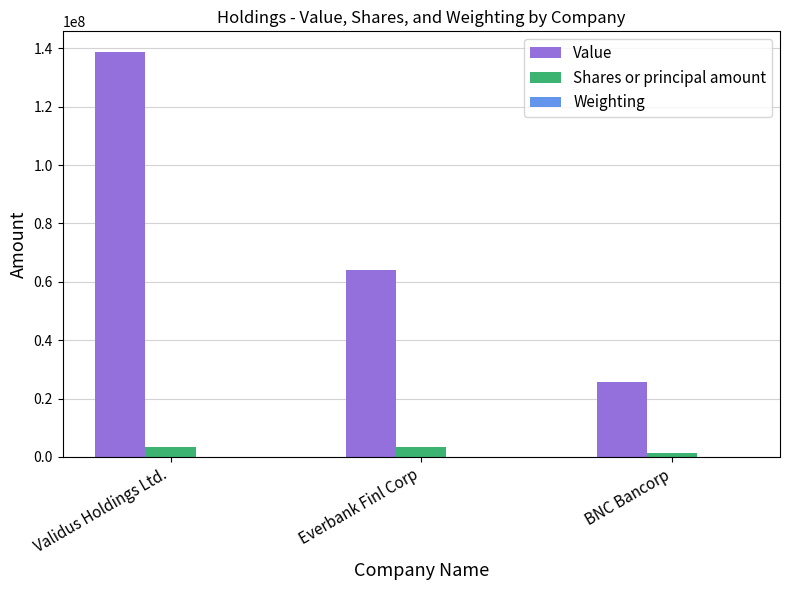

How many groups of bars are there?

3